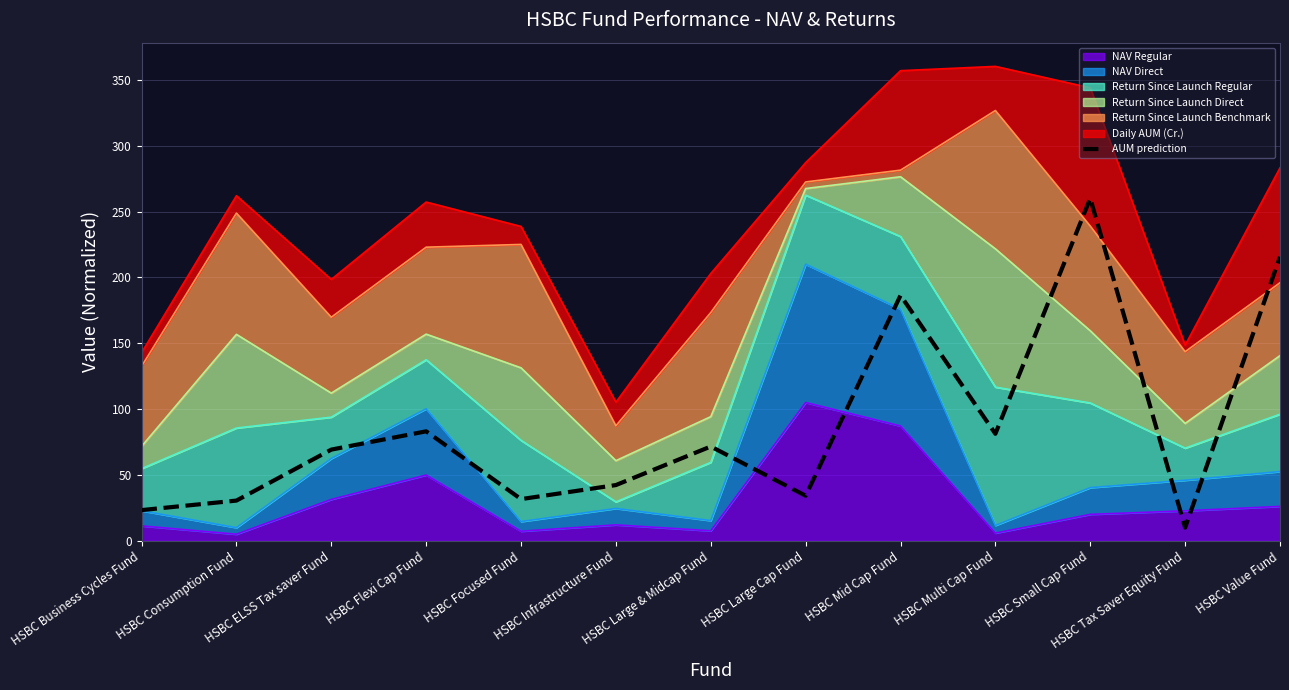

At which label is the value closest to 135?

HSBC Mid Cap Fund